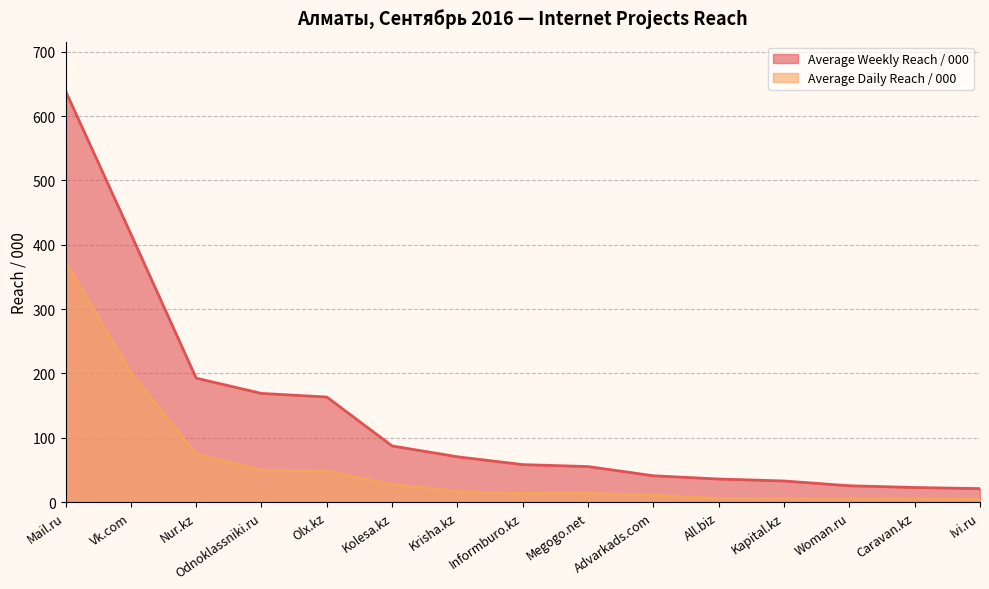

Count the number of categories in the chart.

15